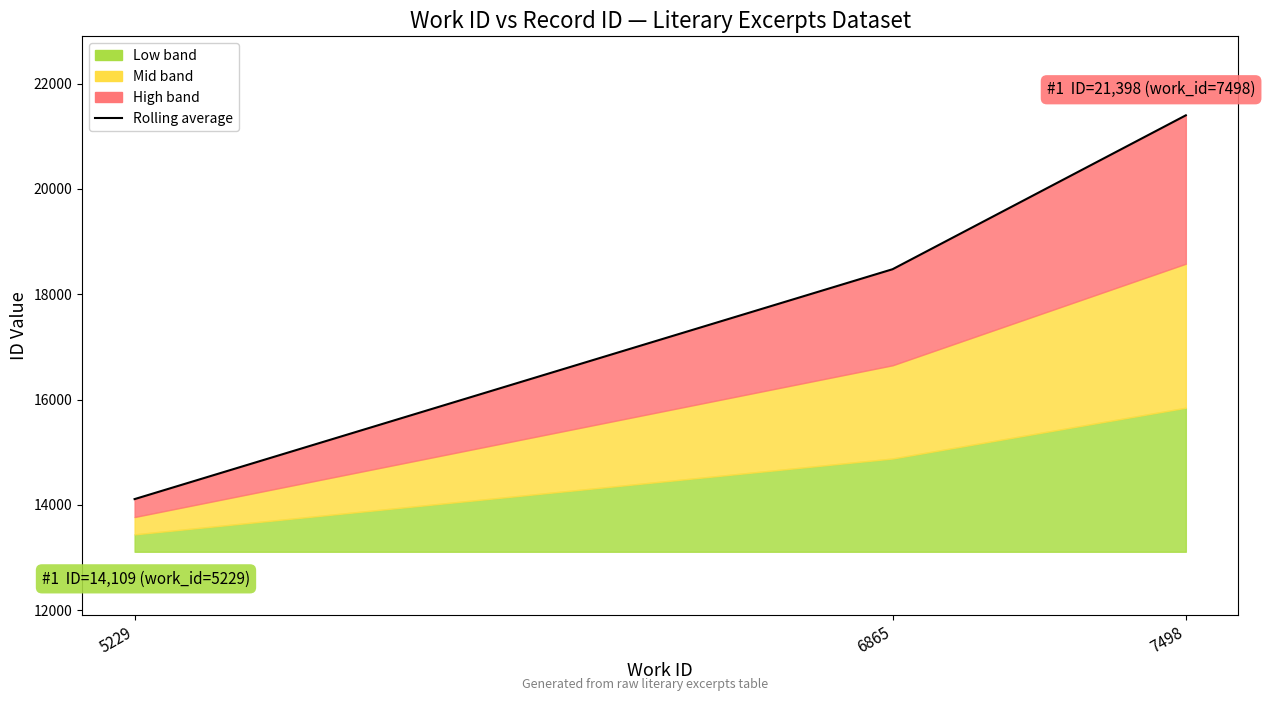

Approximately how many times larger is the value at 6865 compared to 7498?

0.9